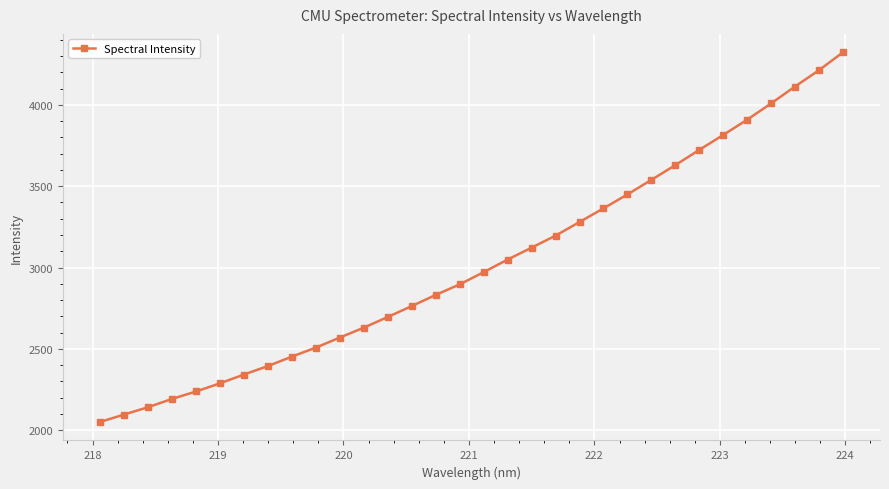

What is the average value?

3024.9